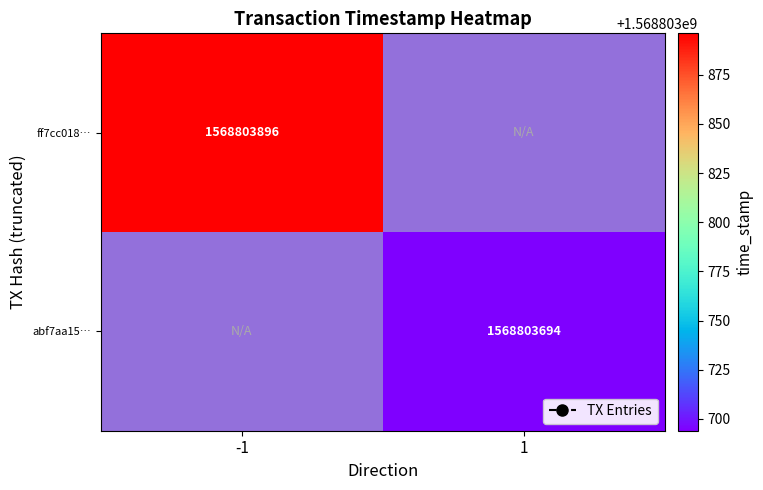

True or false: ff7cc01846a5abb226d90c5c16fd4216aed3cf6 has a value of -1 at direction.

True